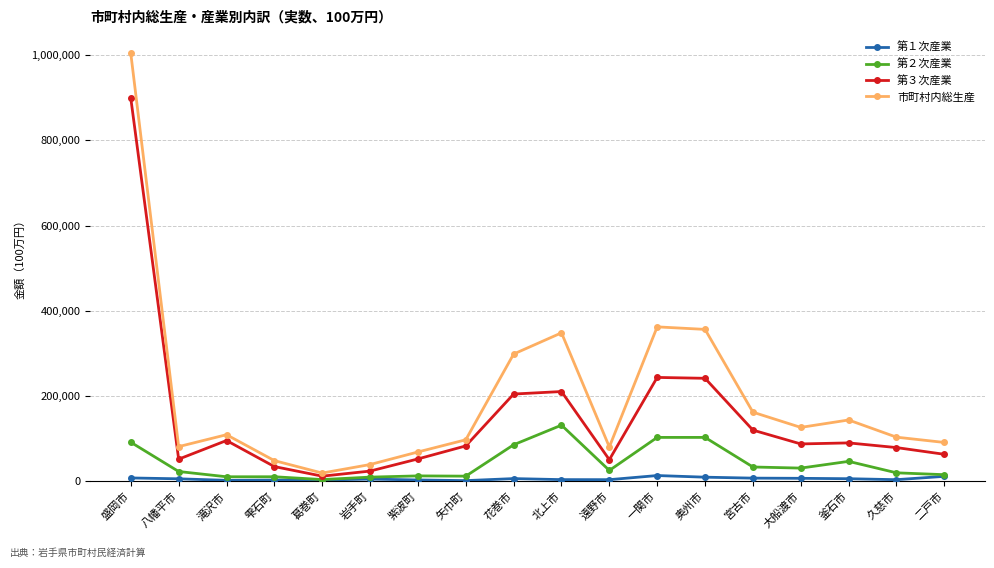

What is the label of the 2nd point from the right?

久慈市